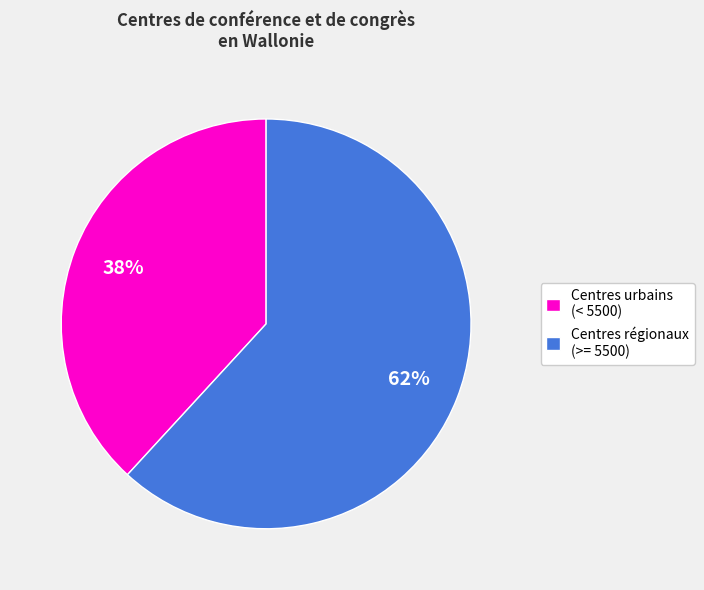

Count the number of slices in the pie.

2